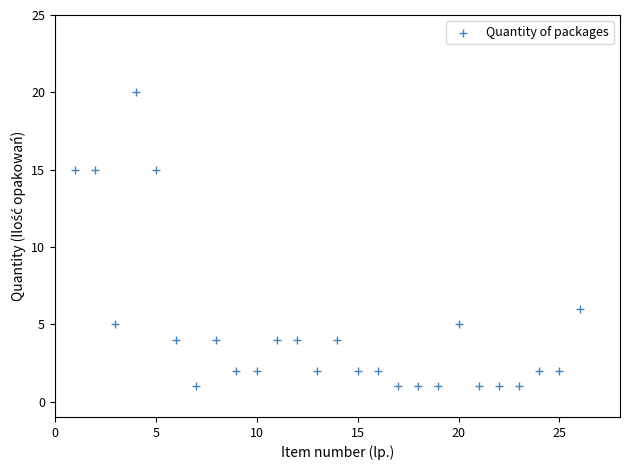

What Y value in the scatter plot is closest to 10?

6